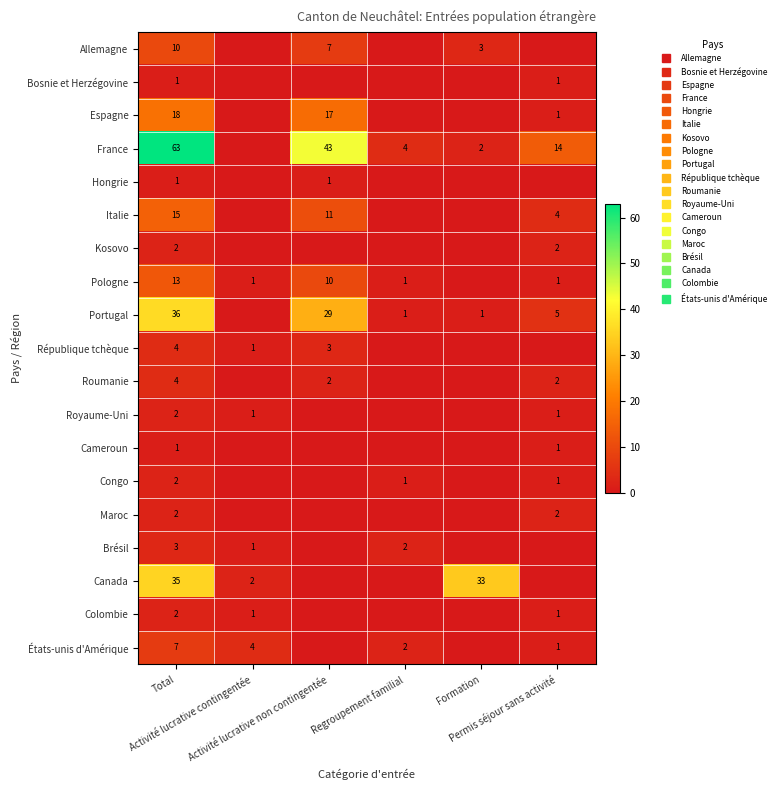

What is the highest value of the République tchèque series?

4